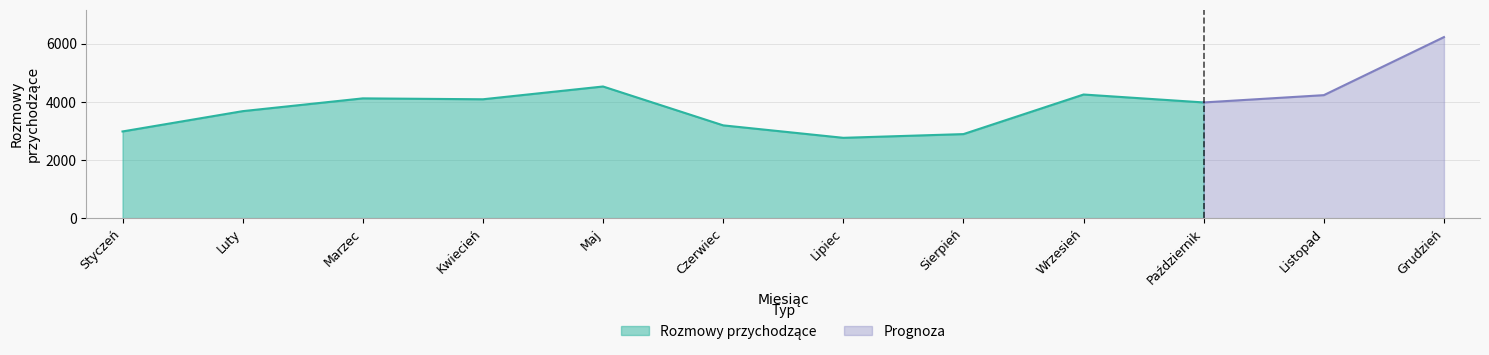

True or false: the data has more than 2 interior local peaks.

True